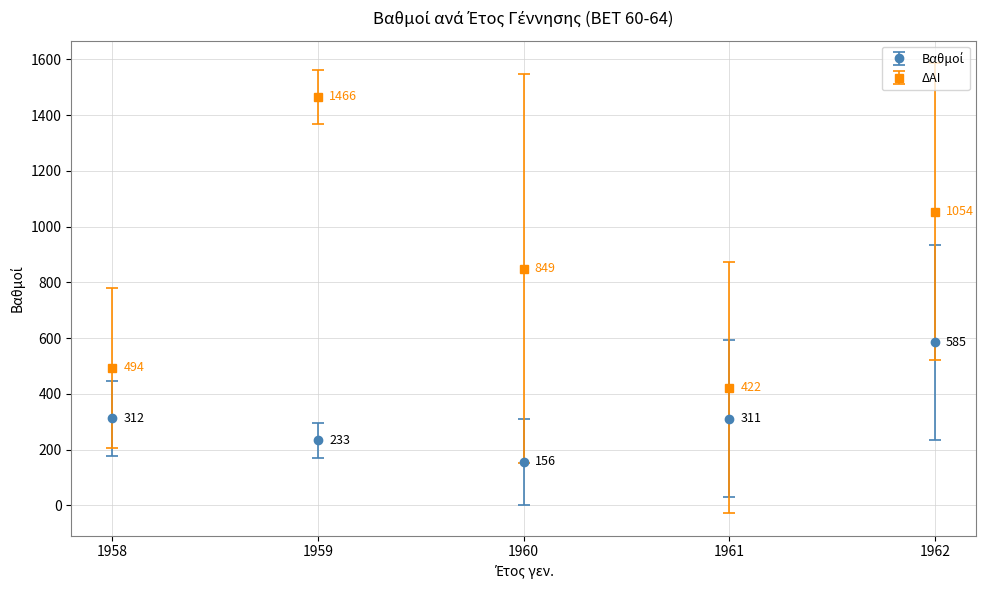

At which label does ΔΑΙ first exceed 848?

1959